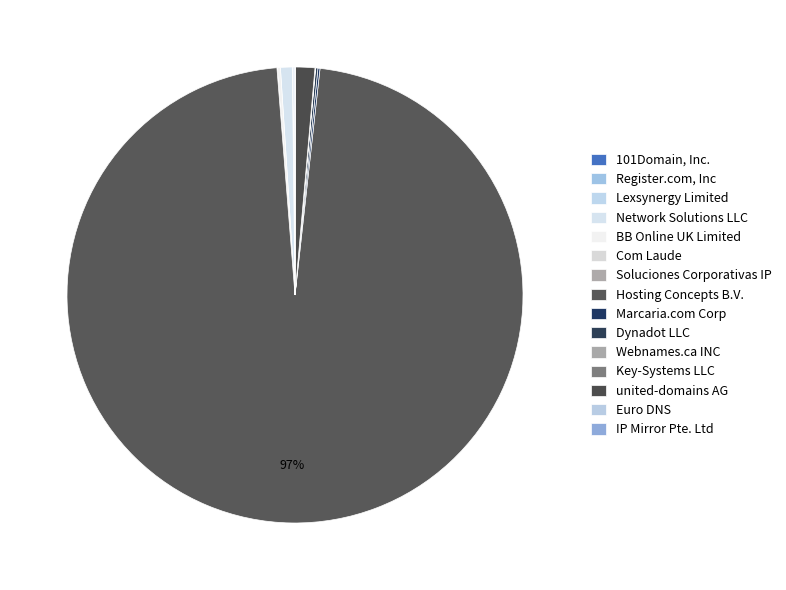

True or false: Webnames.ca INC accounts for 0% of the total.

True